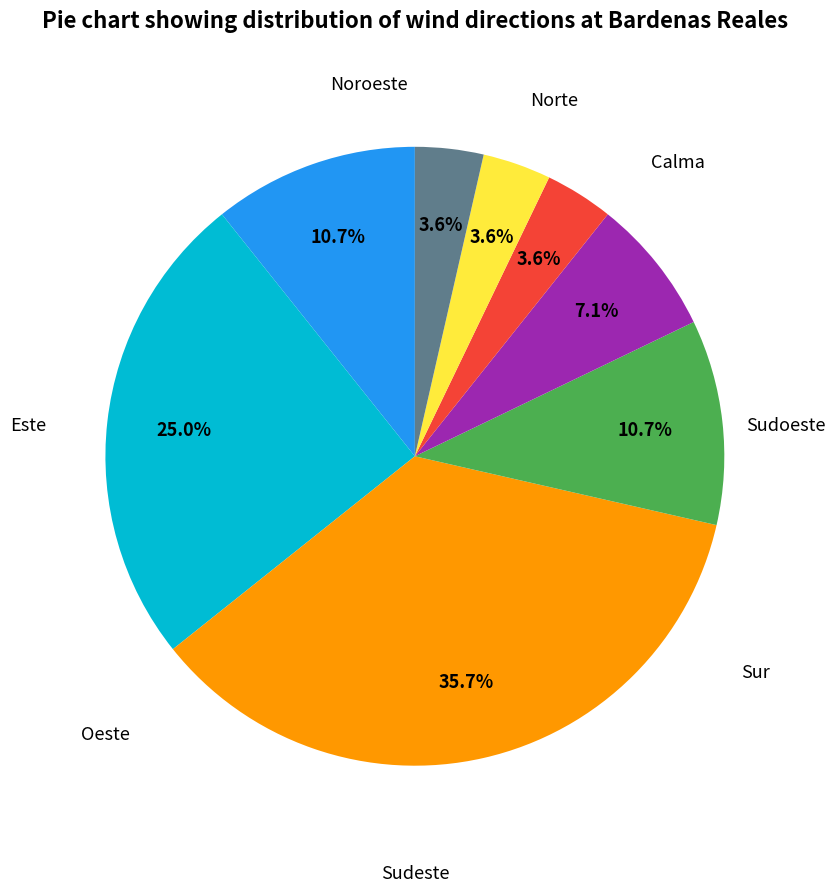

How many slices are in this pie chart?

8